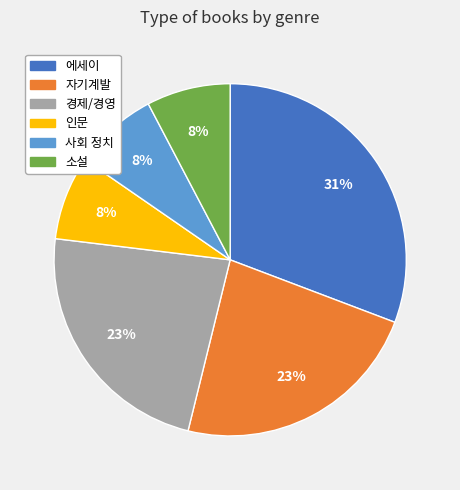

To the nearest percent, what is the difference between the largest and smallest slice percentages?

23%